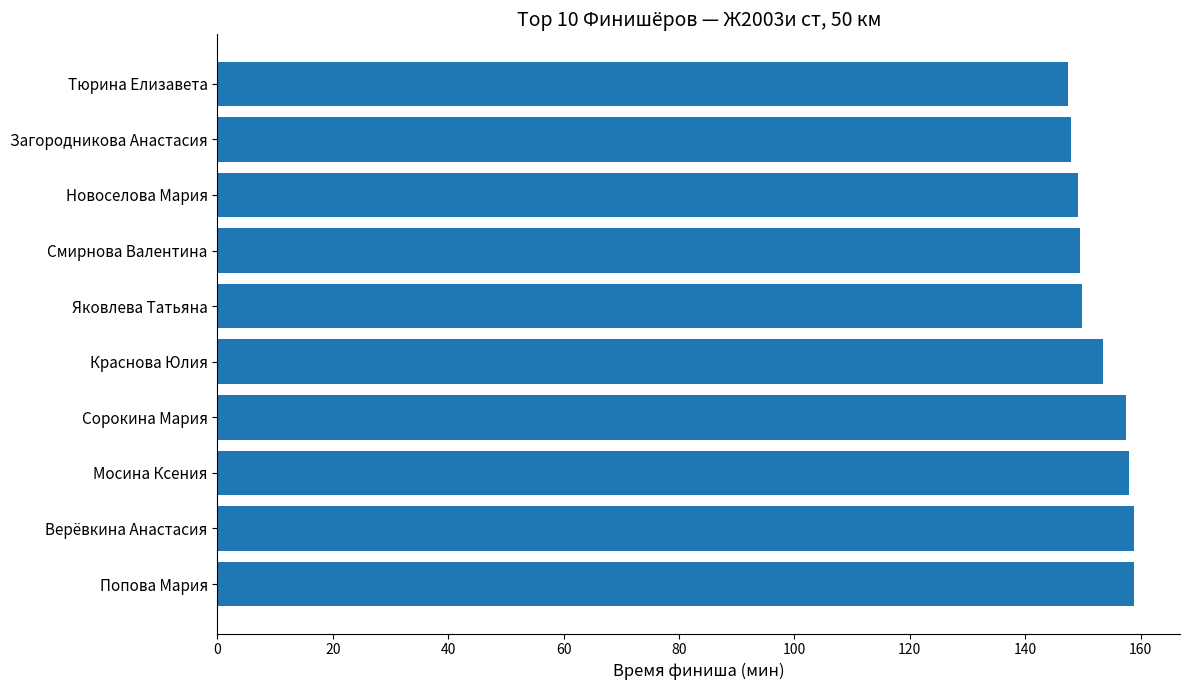

Are the bars grouped side by side (vs. stacked)?

No